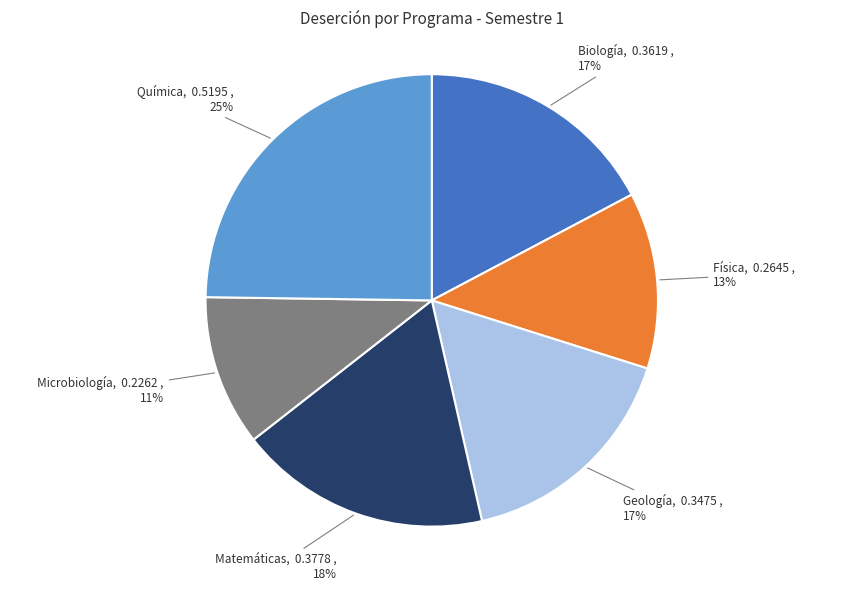

To the nearest percent, what is the difference between the Física and Química slice percentages?

12%